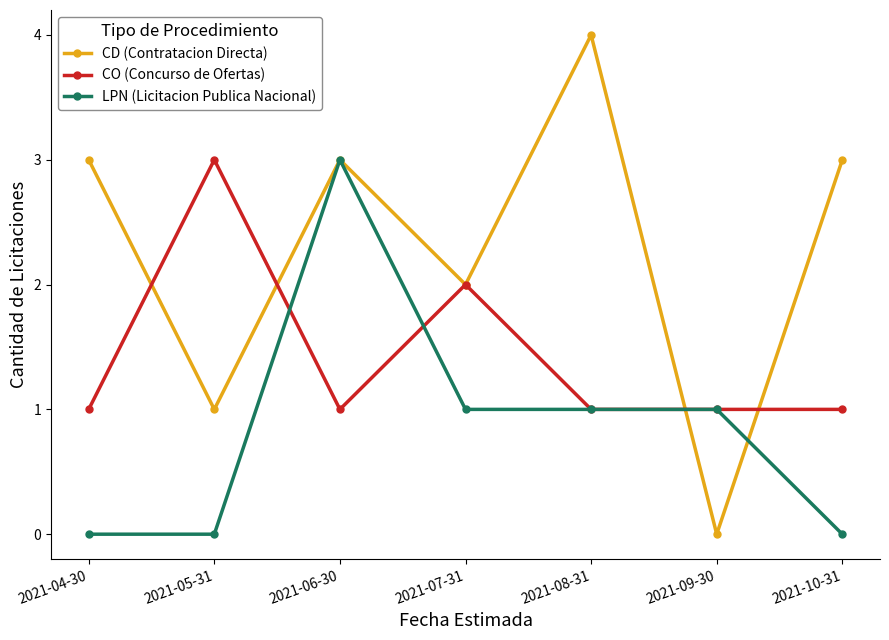

Reading left to right, extract all data points from this chart.

CD (Contratacion Directa): 3	1	3	2	4	0	3
CO (Concurso de Ofertas): 1	3	1	2	1	1	1
LPN (Licitacion Publica Nacional): 0	0	3	1	1	1	0